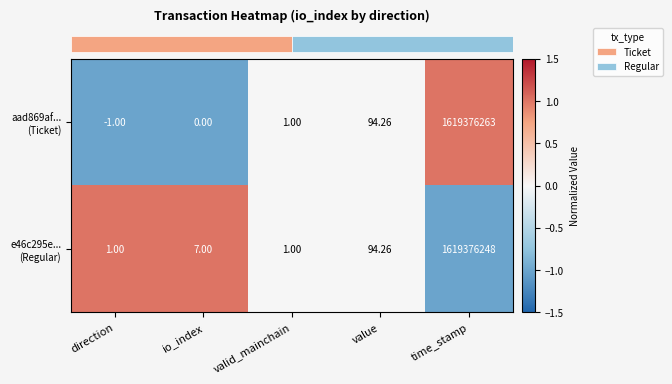

Which label corresponds to the smallest value in the chart?

direction